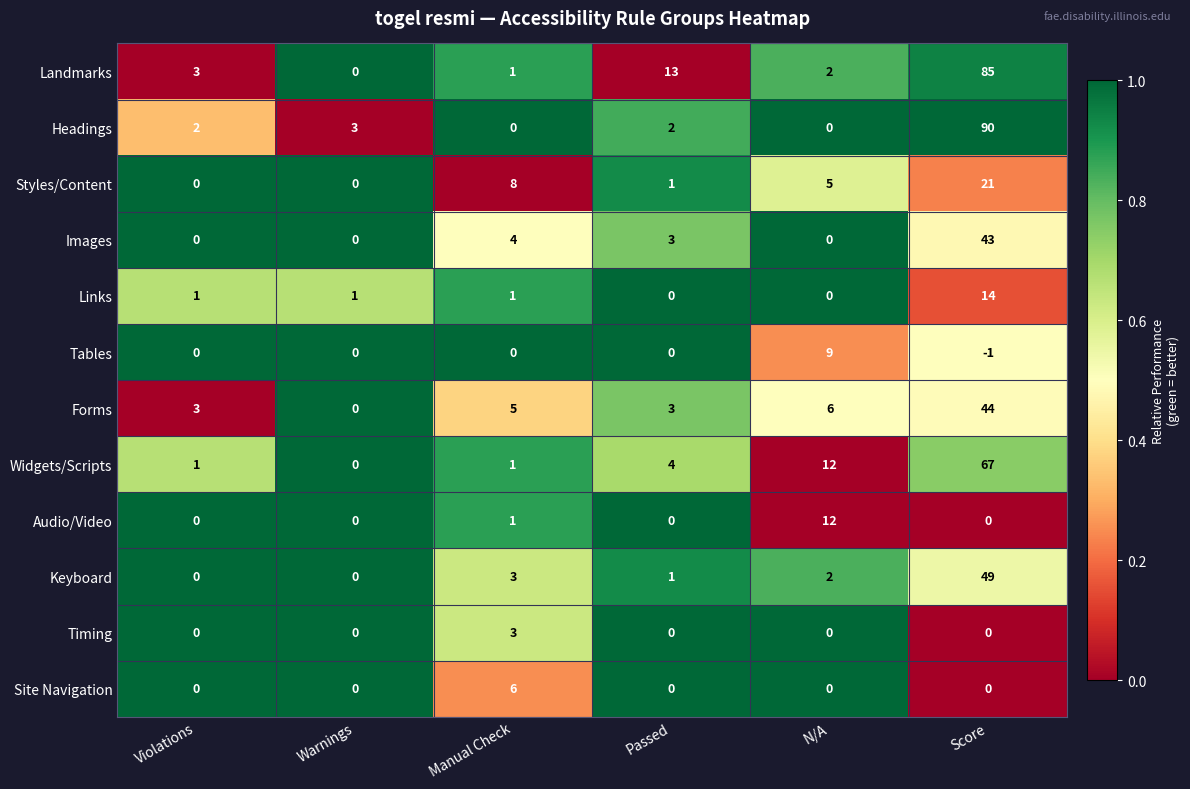

Rank the series by their maximum value, from highest to lowest.

Headings, Landmarks, Widgets/Scripts, Keyboard, Forms, Images, Styles/Content, Links, Audio/Video, Tables, Site Navigation, Timing